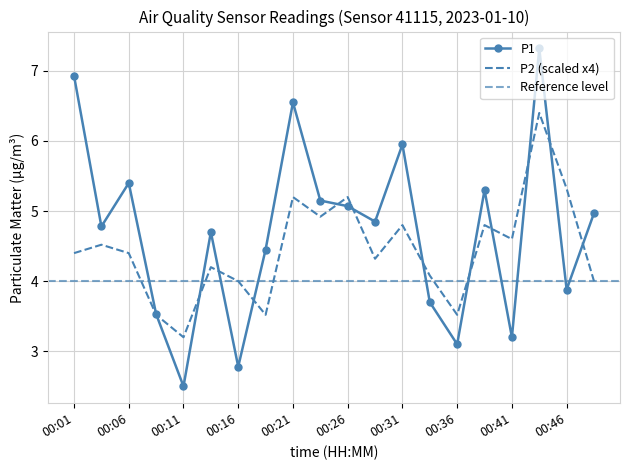

True or false: P1 has more than 1 points higher than both neighbors.

True